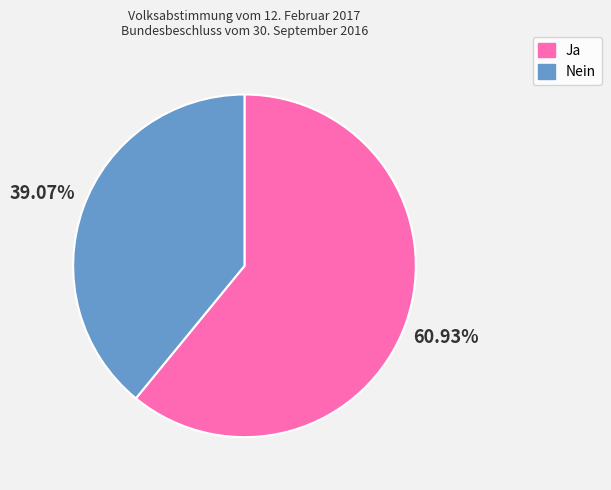

To the nearest percent, what is the difference between the largest and smallest slice percentages?

22%